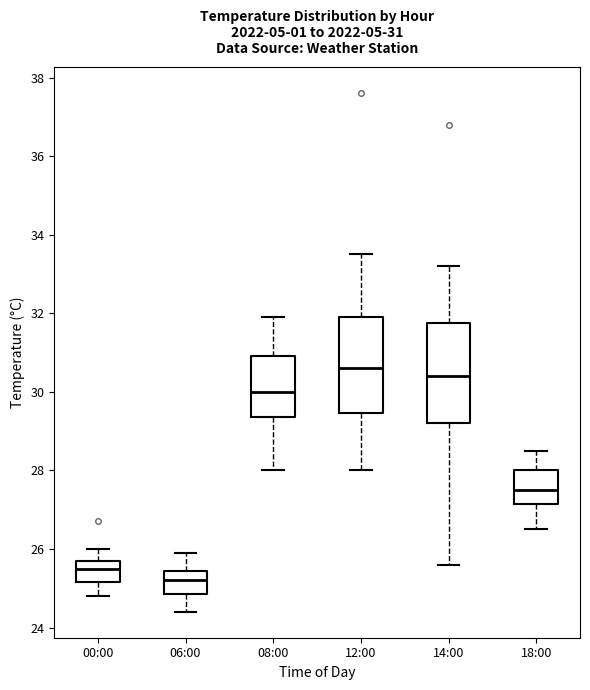

Which box has the lowest median line?

06:00